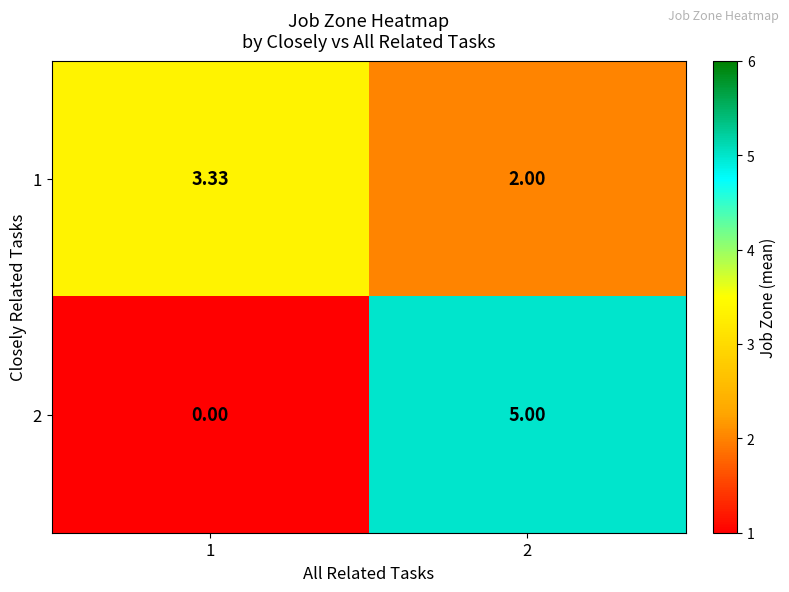

Is the value of 1 at 2 greater than the value of 2 at 1?

Yes